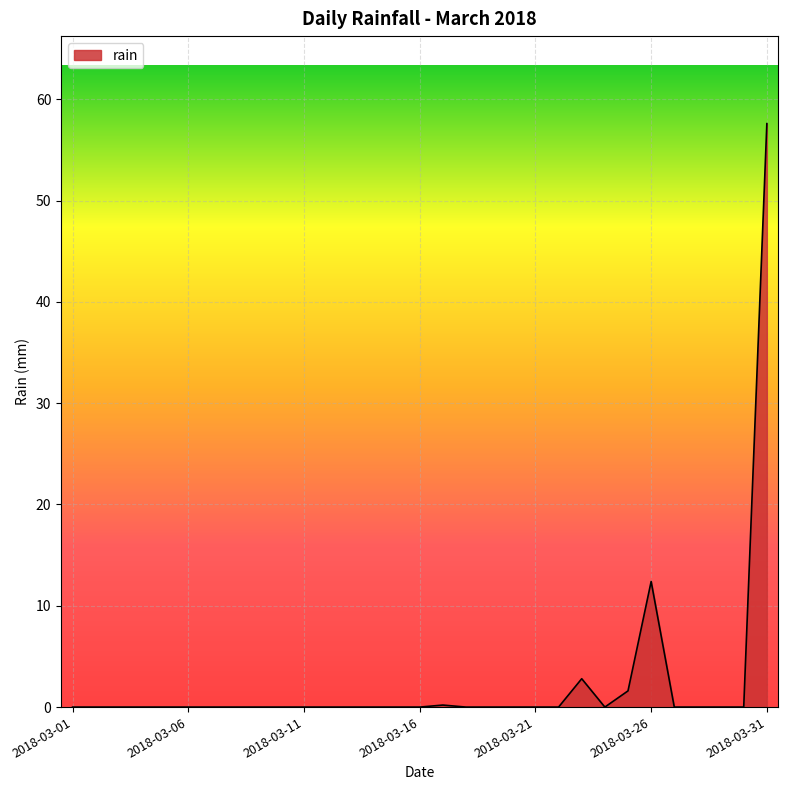

What is the maximum value shown in the chart?

57.6